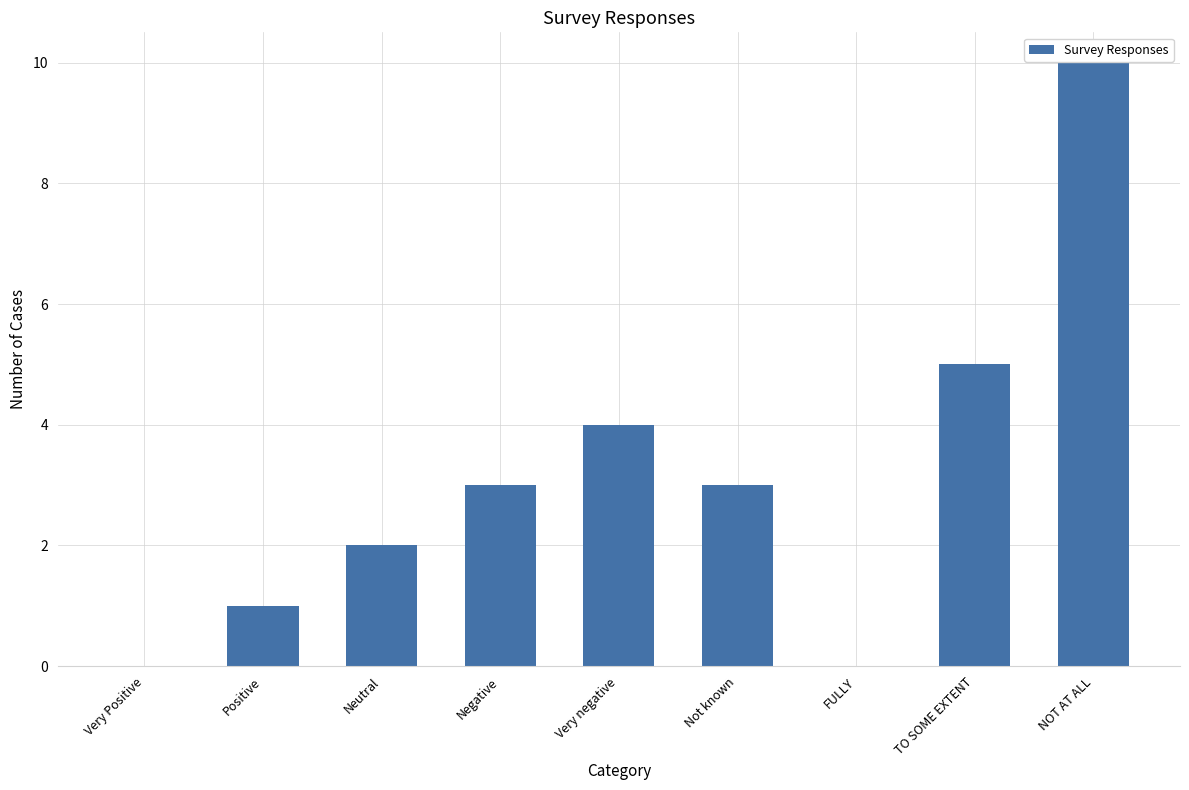

How many data points does each series have?

9